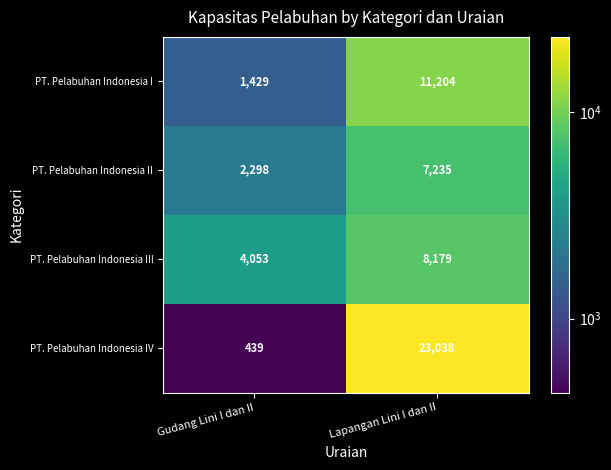

Reading left to right, transcribe all the data shown in this chart.

PT. Pelabuhan Indonesia I: 1429	11204
PT. Pelabuhan Indonesia II: 2298	7235
PT. Pelabuhan Indonesia III: 4053	8179
PT. Pelabuhan Indonesia IV: 439	23038